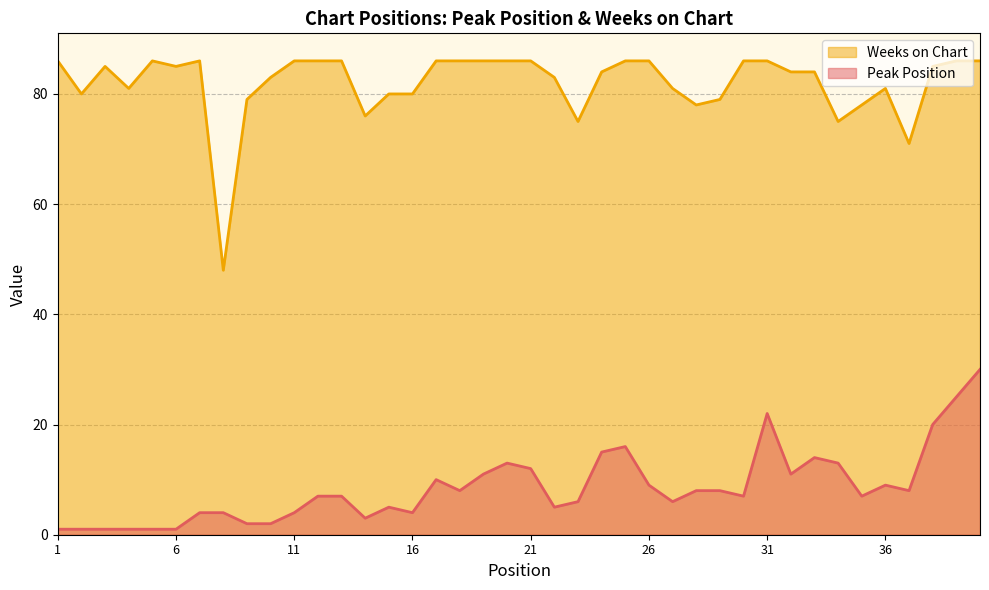

Reading left to right, what are all the values shown in this chart?

Peak Position: 1	1	1	1	1	1	4	4	2	2	4	7	7	3	5	4	10	8	11	13	12	5	6	15	16	9	6	8	8	7	22	11	14	13	7	9	8	20	25	30
Weeks on Chart: 86	80	85	81	86	85	86	48	79	83	86	86	86	76	80	80	86	86	86	86	86	83	75	84	86	86	81	78	79	86	86	84	84	75	78	81	71	85	86	86